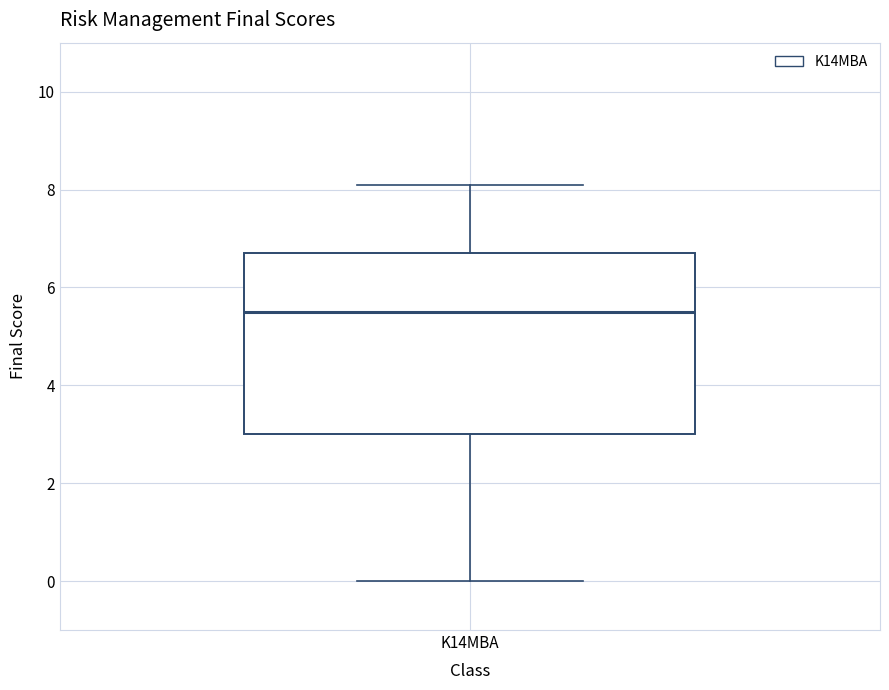

Read this box plot against the y-axis: the position of the median line, the range covered by the box, and the ends of both whiskers. The values are not printed on the chart, so give them approximately, as read against the axis.

median 5.6, box 3.0 to 6.8, whiskers 0.0 to 8.2